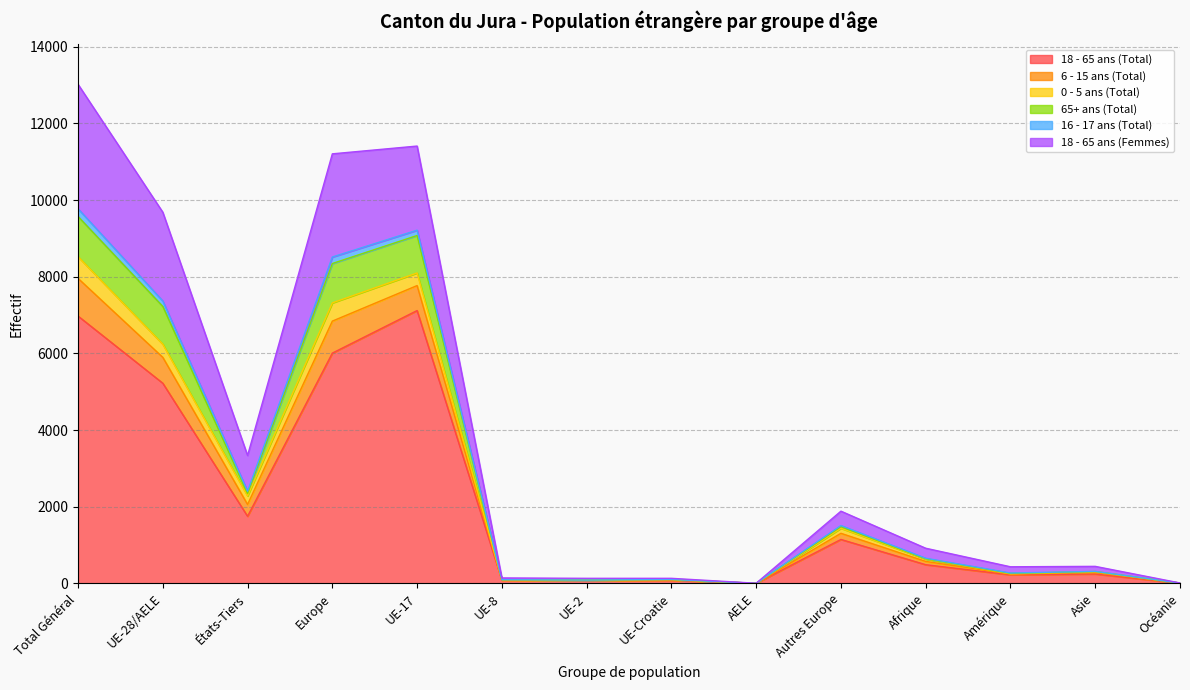

At which label does 18 - 65 ans (Femmes) reach its minimum?

AELE